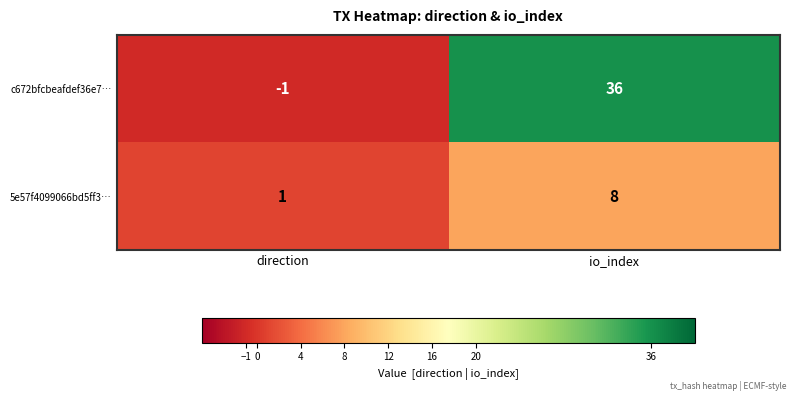

Which series has the largest range (max minus min)?

c672bfcbeafdef36e7…